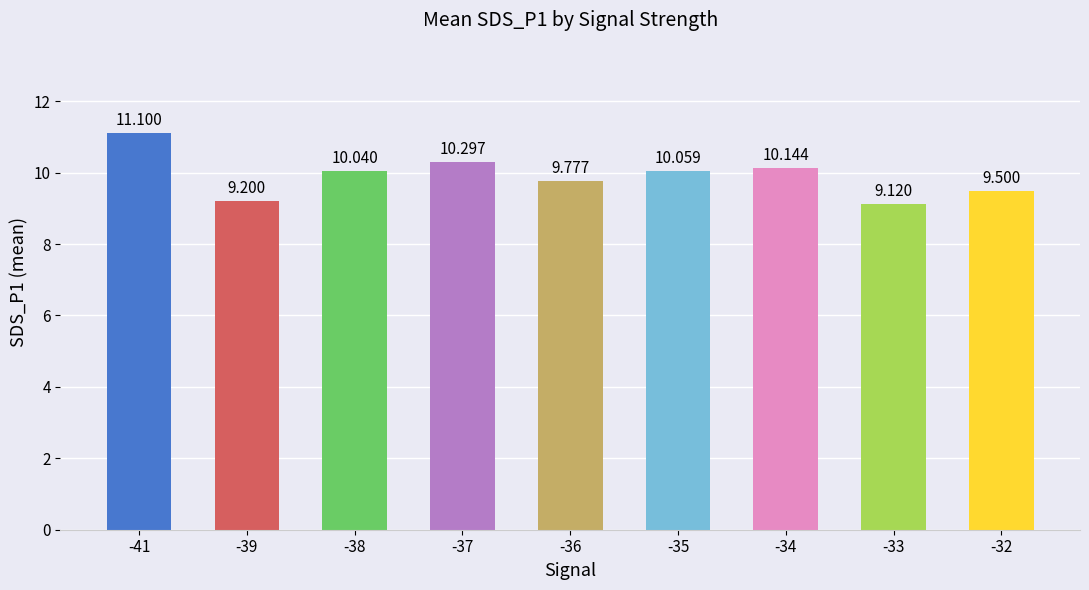

What is the value of the 6th bar from the left?

10.1